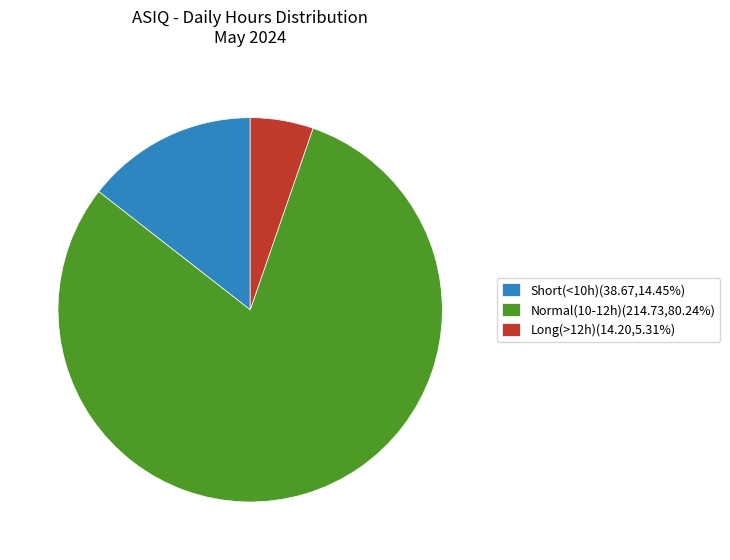

Does Short(<10h)(38.67,14.45%) account for over 50% of the chart?

No